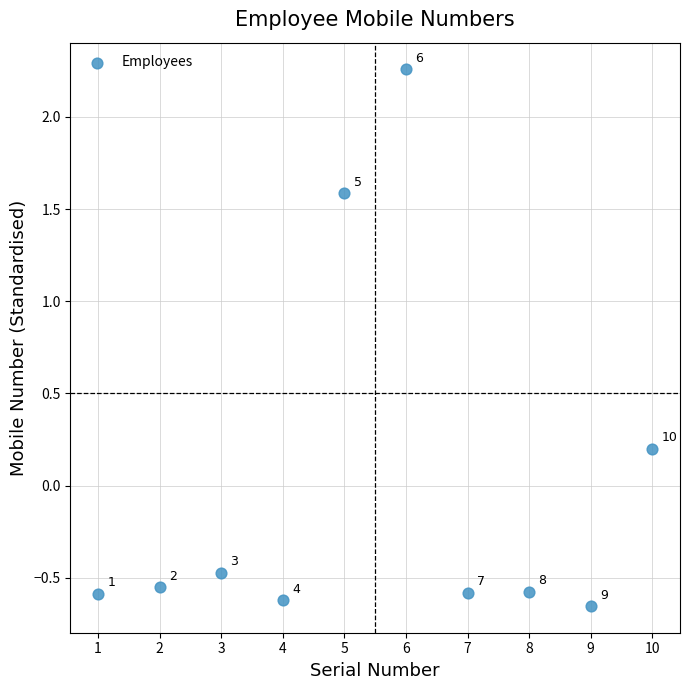

What is the average X value?

5.5